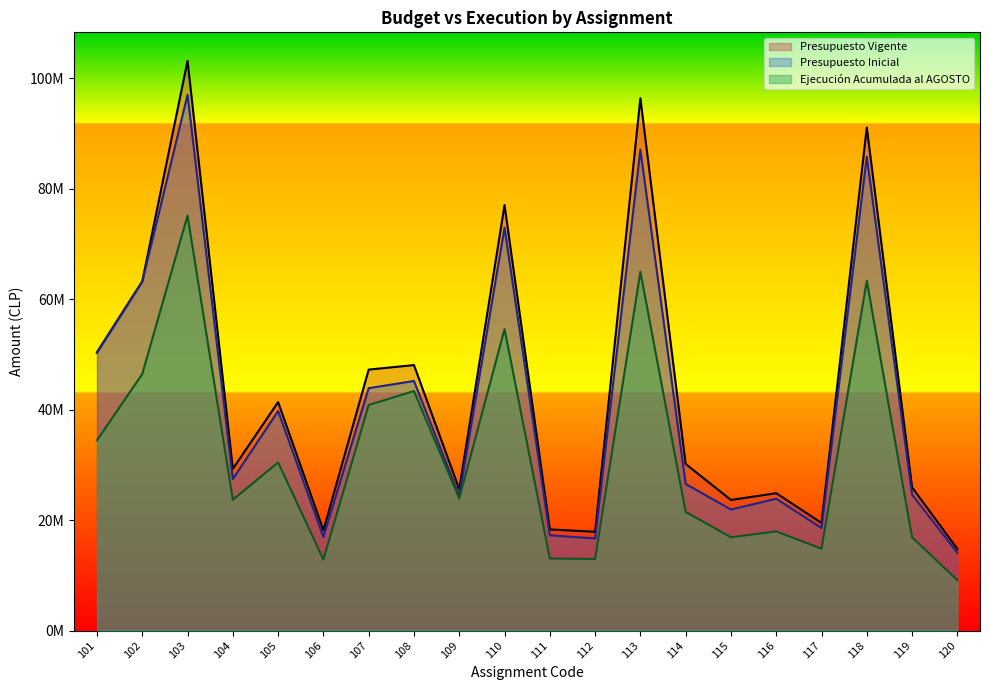

How many values in the Presupuesto Vigente series exceed 30171918?

9